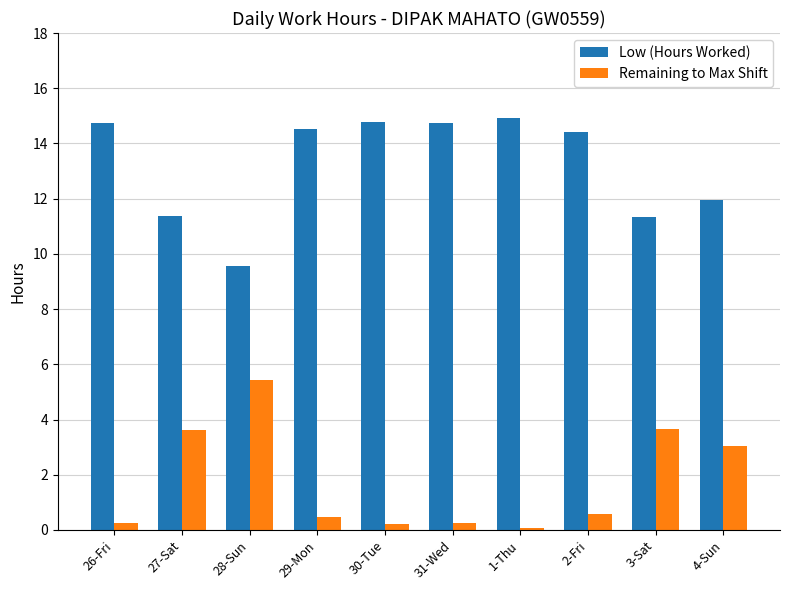

The value of Low (Hours Worked) at 3-Sat is 18.4. True or false?

False